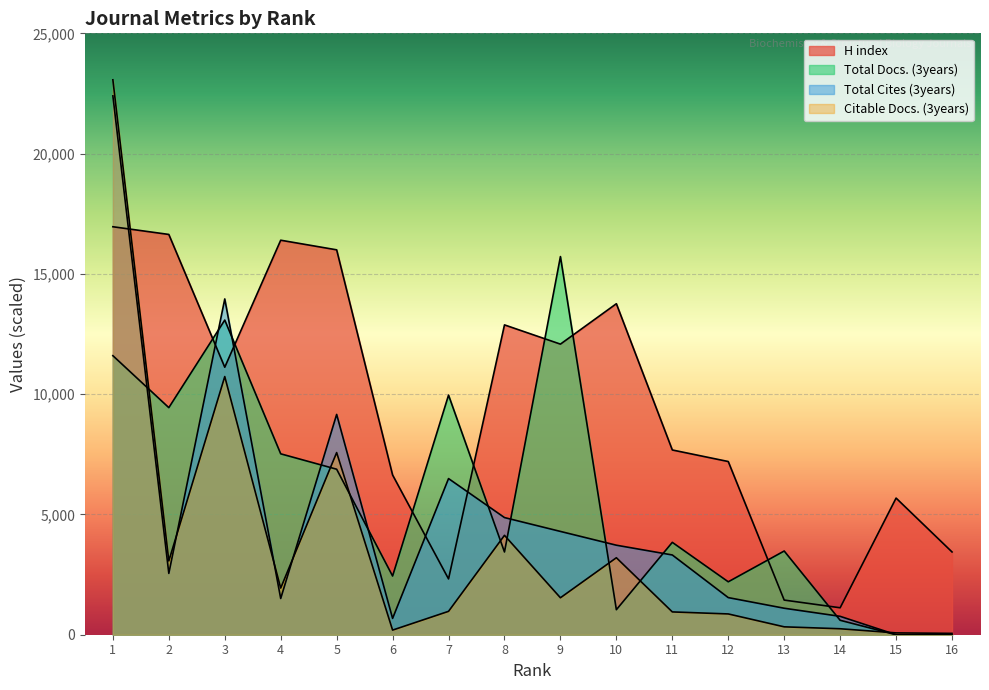

How many values in the H index series exceed 11120?

7